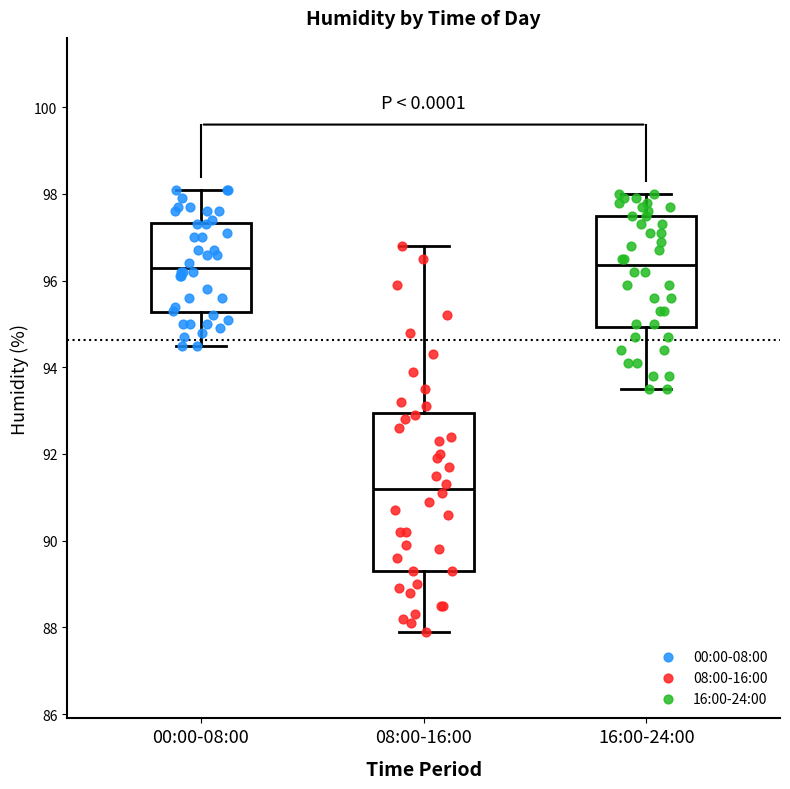

Reading left to right, transcribe this box plot: for each box, give where its median line is, the range the box spans, and where its two whiskers end, as read against the y-axis. The values are not printed on the chart, so give them approximately, as read against the axis.

00:00-08:00: median 96.4, box 95.2 to 97.4, whiskers 94.6 to 98.2
08:00-16:00: median 91.2, box 89.4 to 93.0, whiskers 88.0 to 96.8
16:00-24:00: median 96.4, box 95.0 to 97.6, whiskers 93.6 to 98.0